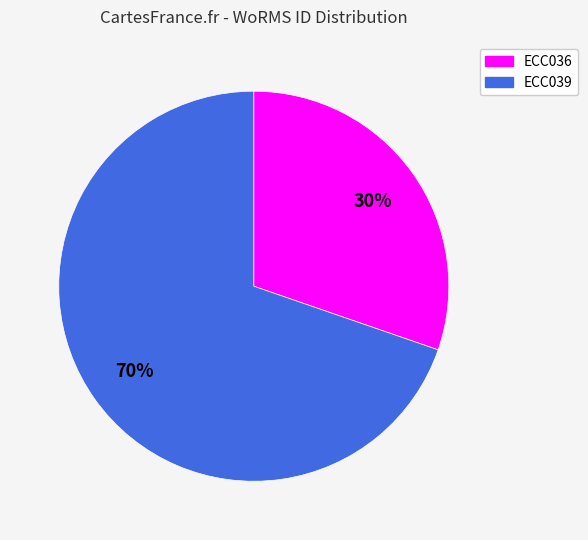

Does ECC039 account for over 50% of the chart?

Yes